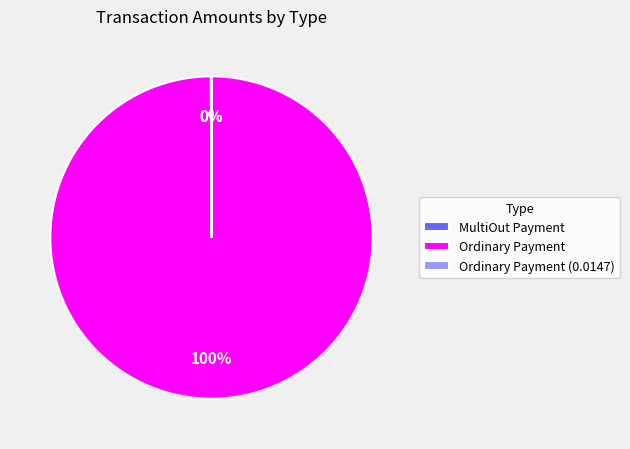

To the nearest percent, what percentage of the pie is Ordinary Payment?

100%